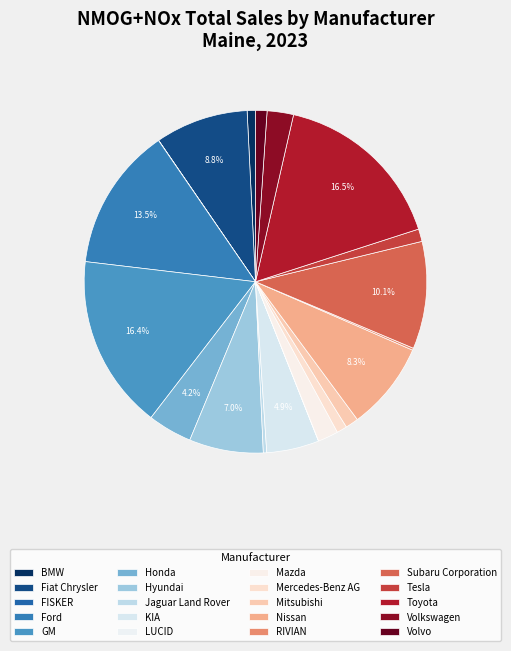

Which has a higher value, Volvo or KIA?

KIA